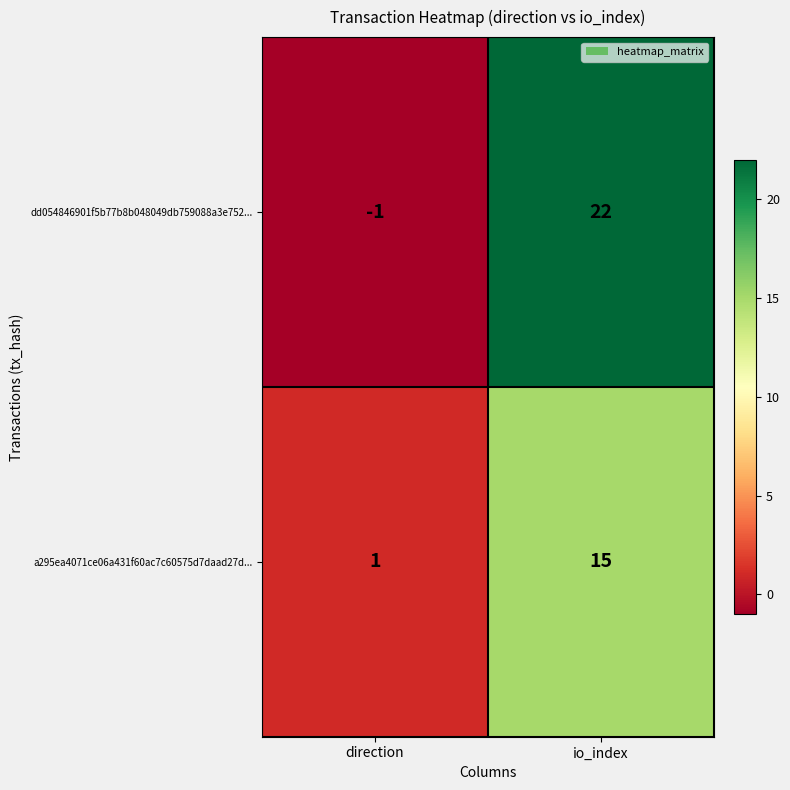

Which series has the widest spread of values?

dd054846901f5b77b8b048049db759088a3e752...